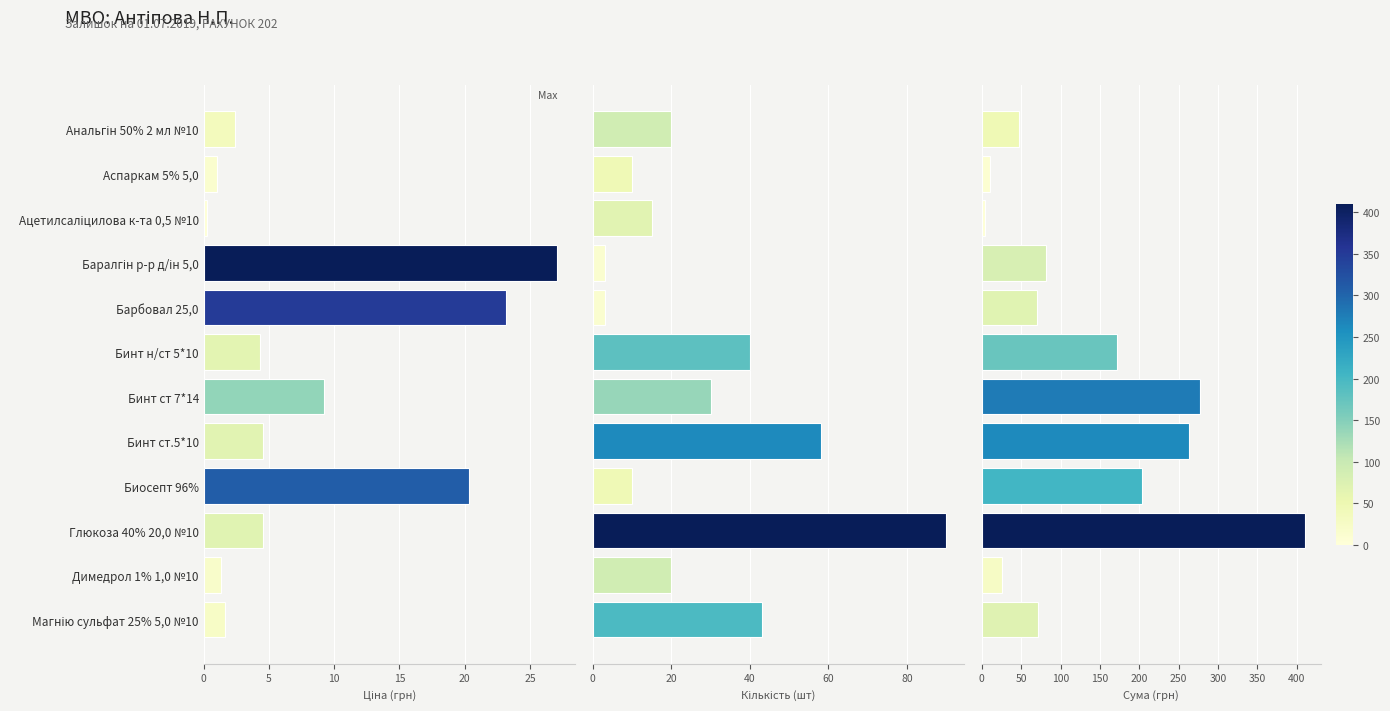

Between Димедрол 1% 1,0 №10 and Бинт ст 7*14, which is larger?

Бинт ст 7*14